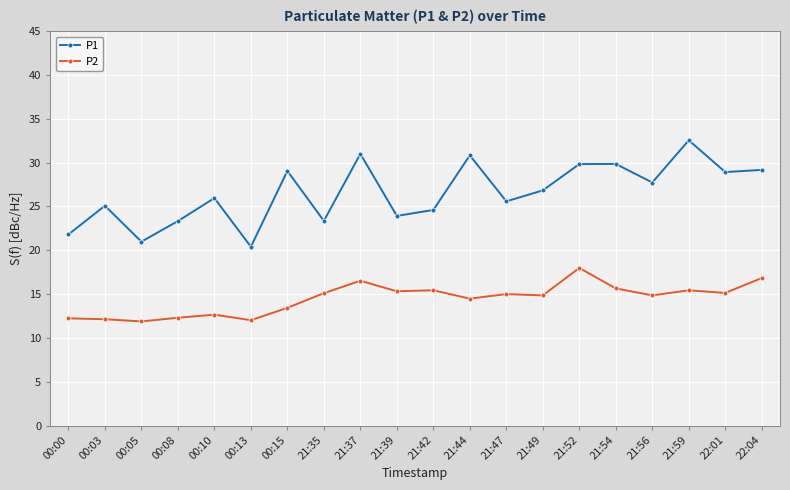

True or false: P2 has more than 1 points higher than both neighbors.

True